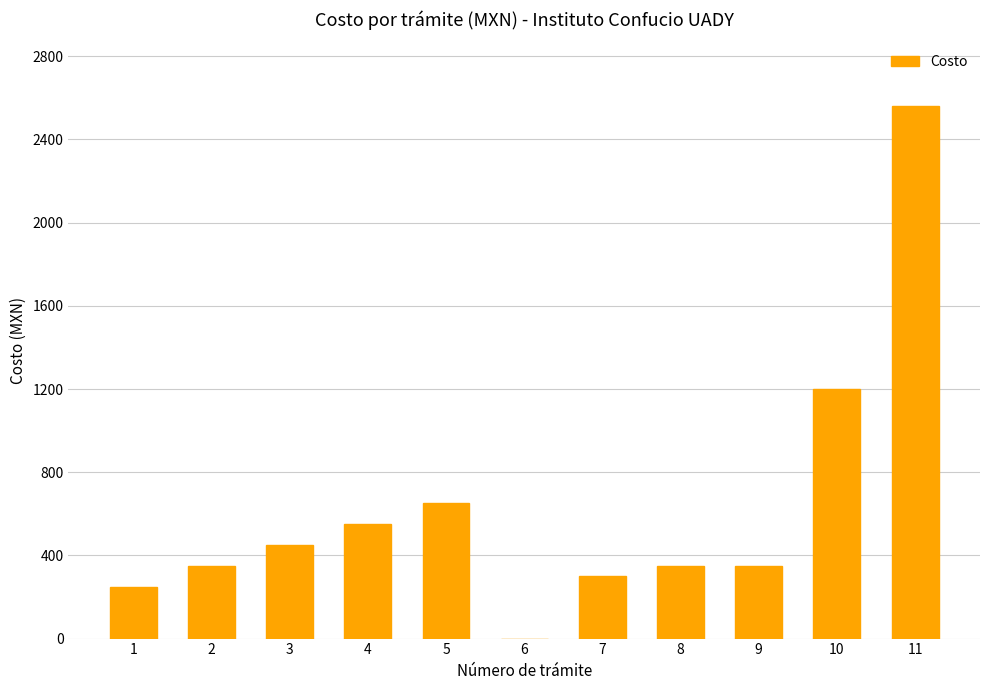

What is the sum of all values?

7010